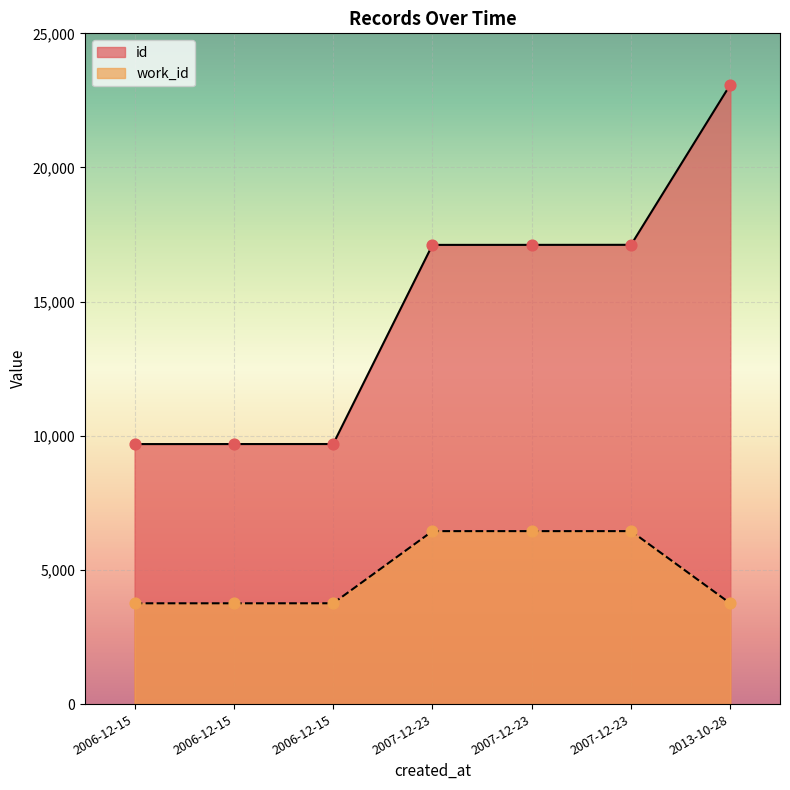

Which series reaches the minimum Y coordinate?

work_id